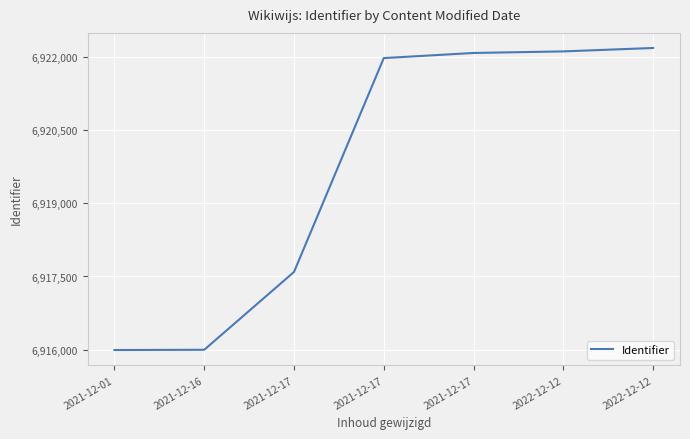

Approximately how many times larger is the value at 2021-12-17 compared to 2021-12-16?

1.0